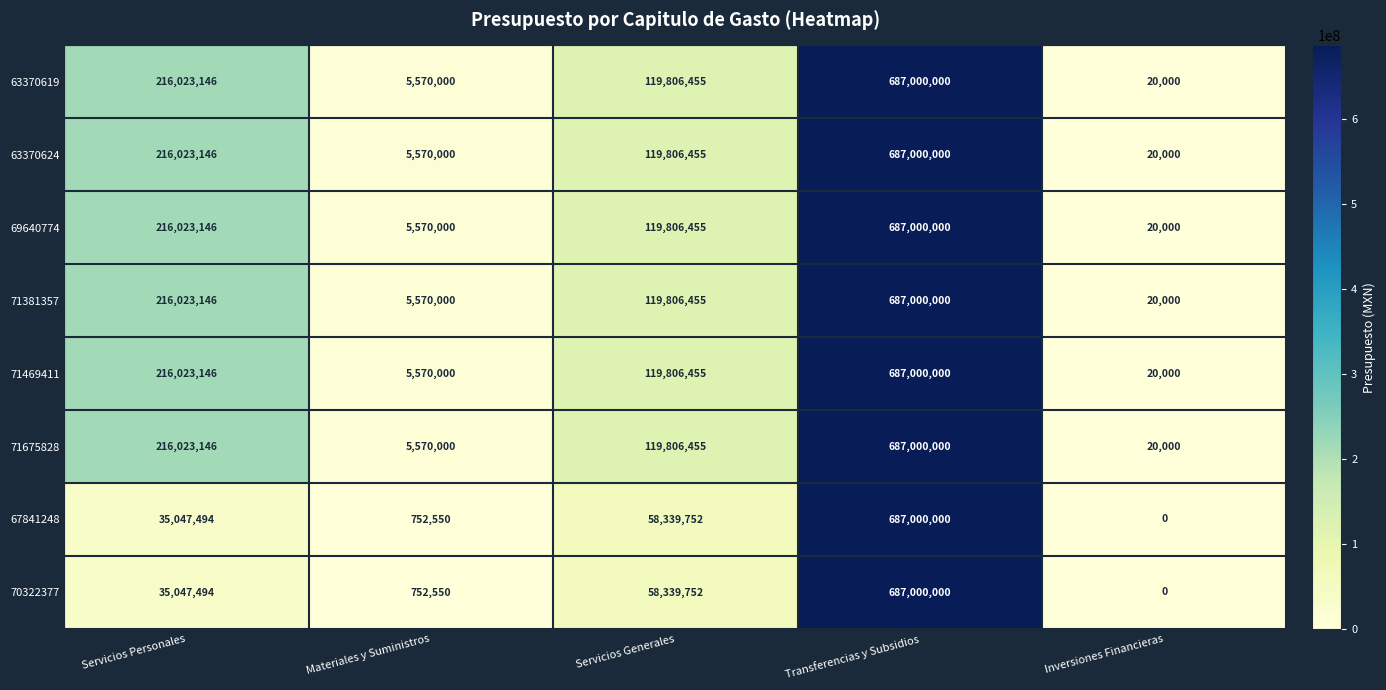

List the labels in order of 63370619 value, smallest first.

Inversiones Financieras, Materiales y Suministros, Servicios Generales, Servicios Personales, Transferencias y Subsidios